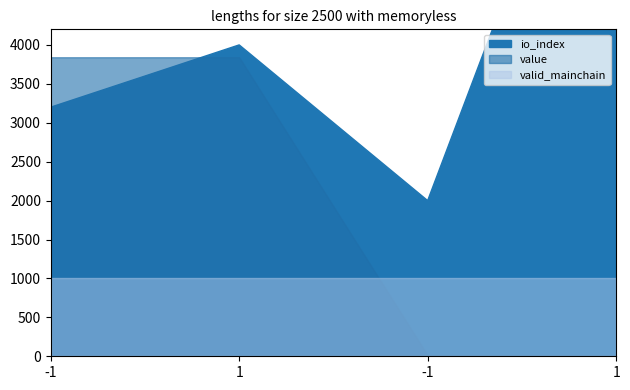

Which series has the largest range (max minus min)?

io_index